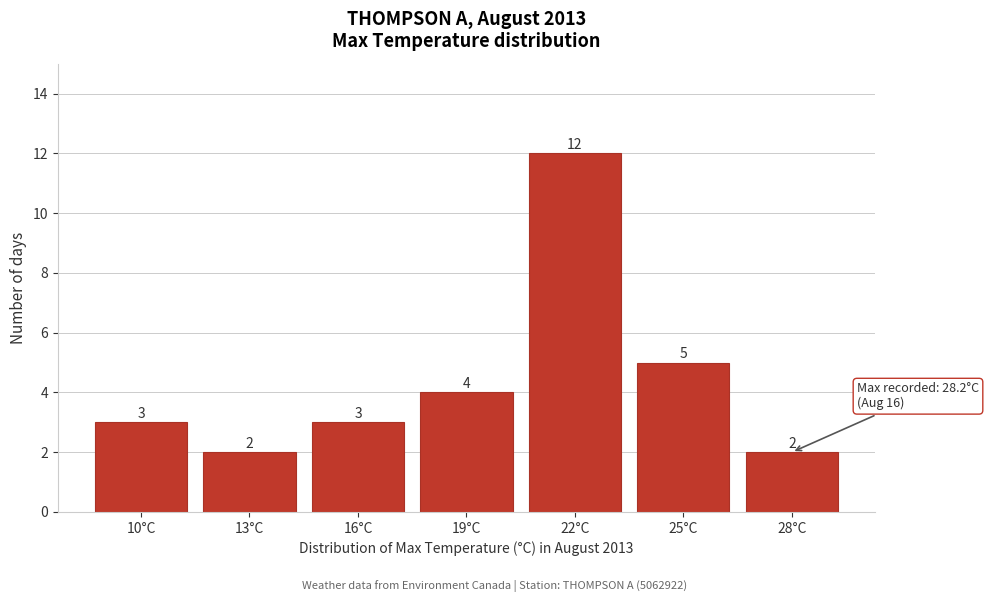

Reading left to right, what are all the values shown in this chart?

3	2	3	4	12	5	2